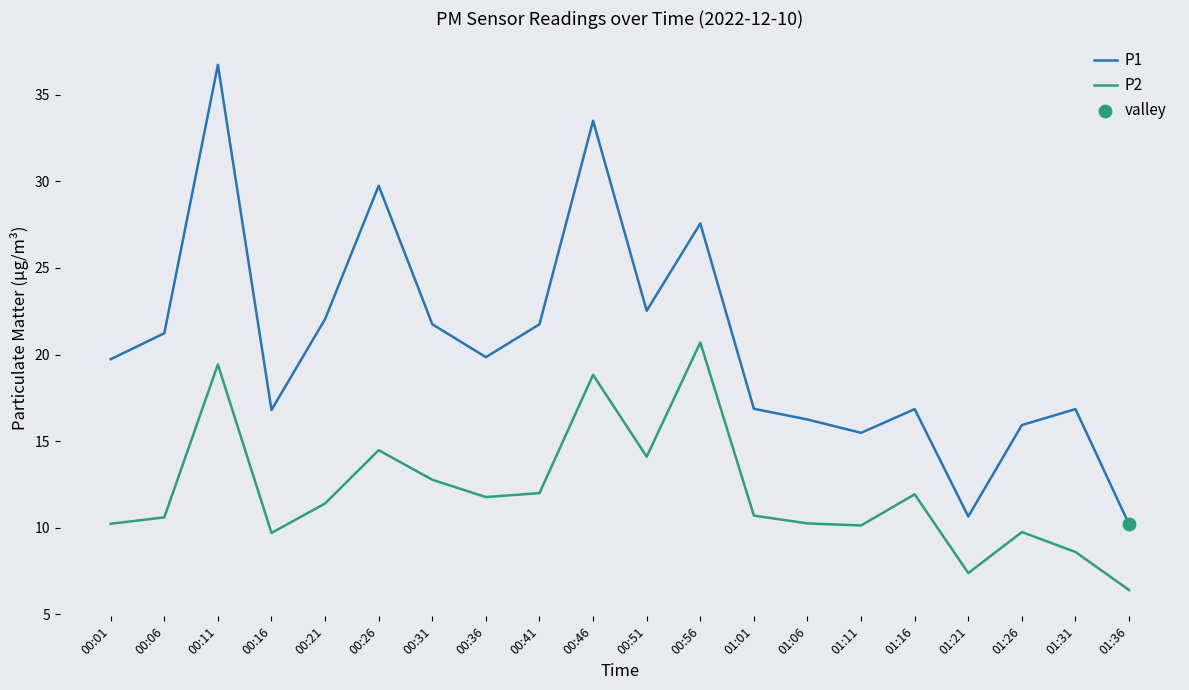

At which category is the sum across all series the highest?

00:11